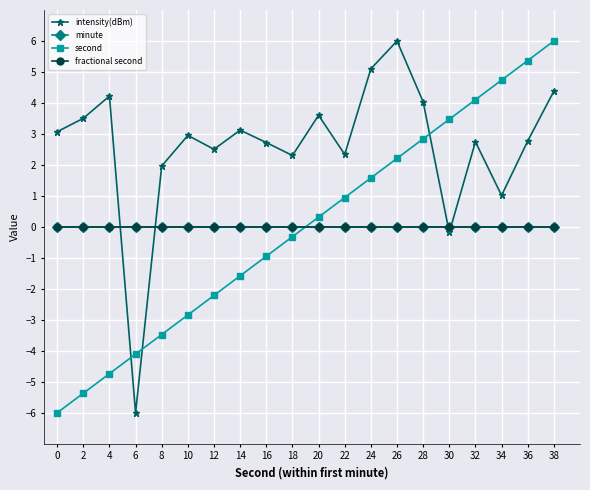

In intensity(dBm), how many points are lower than both neighbors (excluding endpoints)?

6